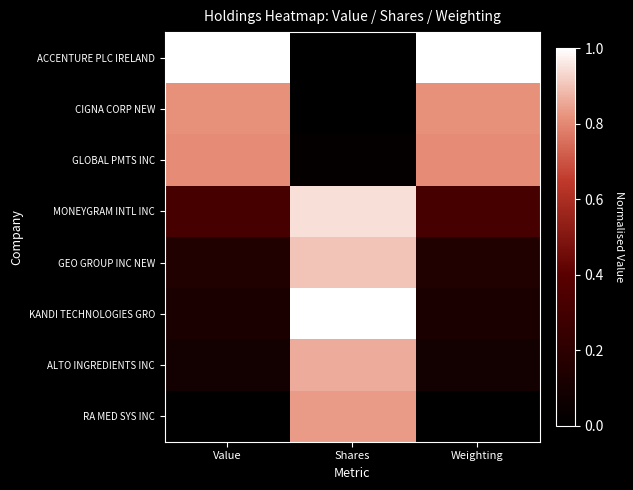

At Weighting, list the series in order from smallest to largest.

RA MED SYS INC, ALTO INGREDIENTS INC, KANDI TECHNOLOGIES GRO, GEO GROUP INC NEW, MONEYGRAM INTL INC, GLOBAL PMTS INC, CIGNA CORP NEW, ACCENTURE PLC IRELAND